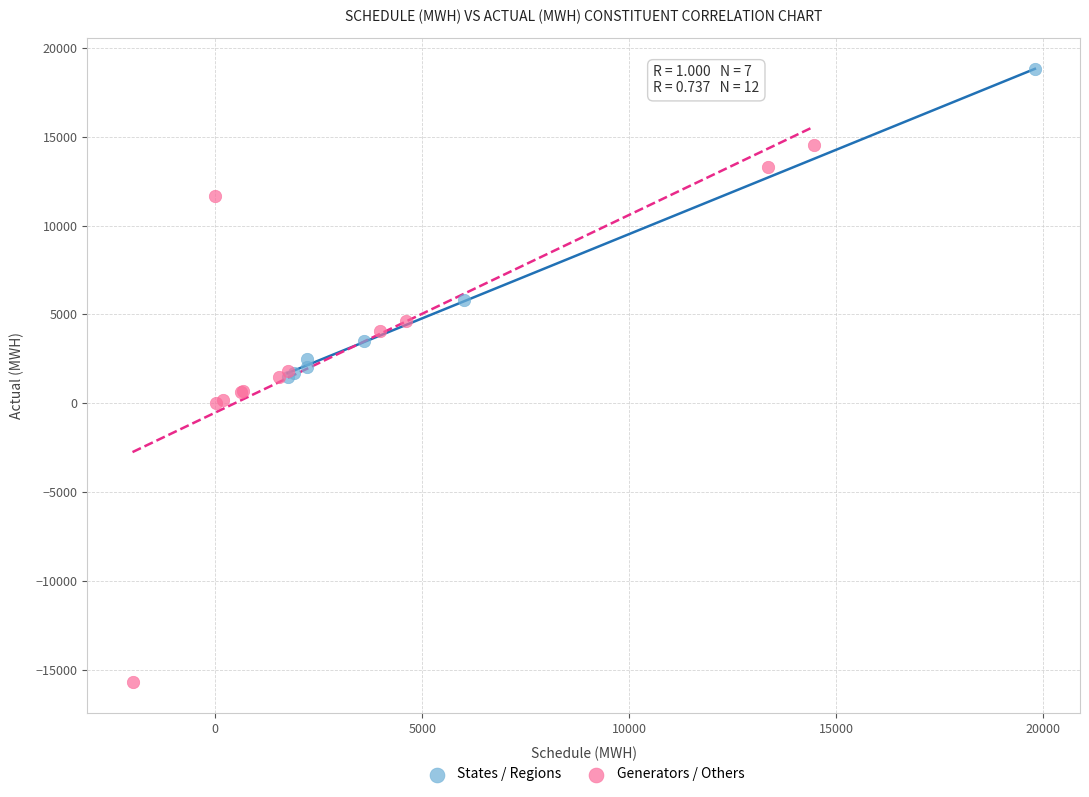

Which series reaches the maximum Y coordinate?

States / Regions